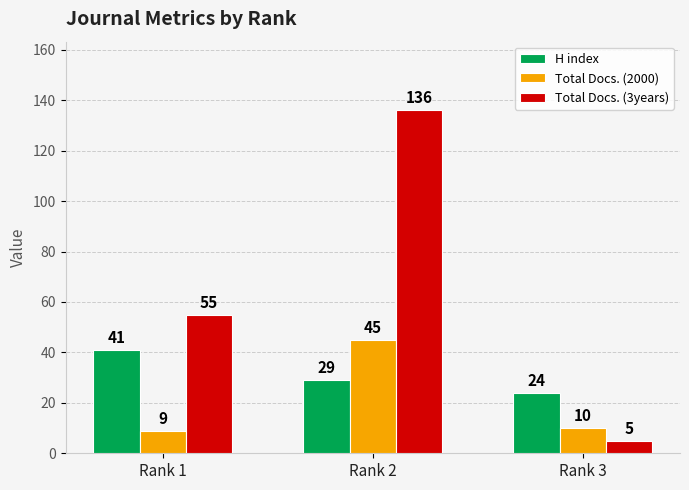

Is it true that H index equals 29 at Rank 2?

True